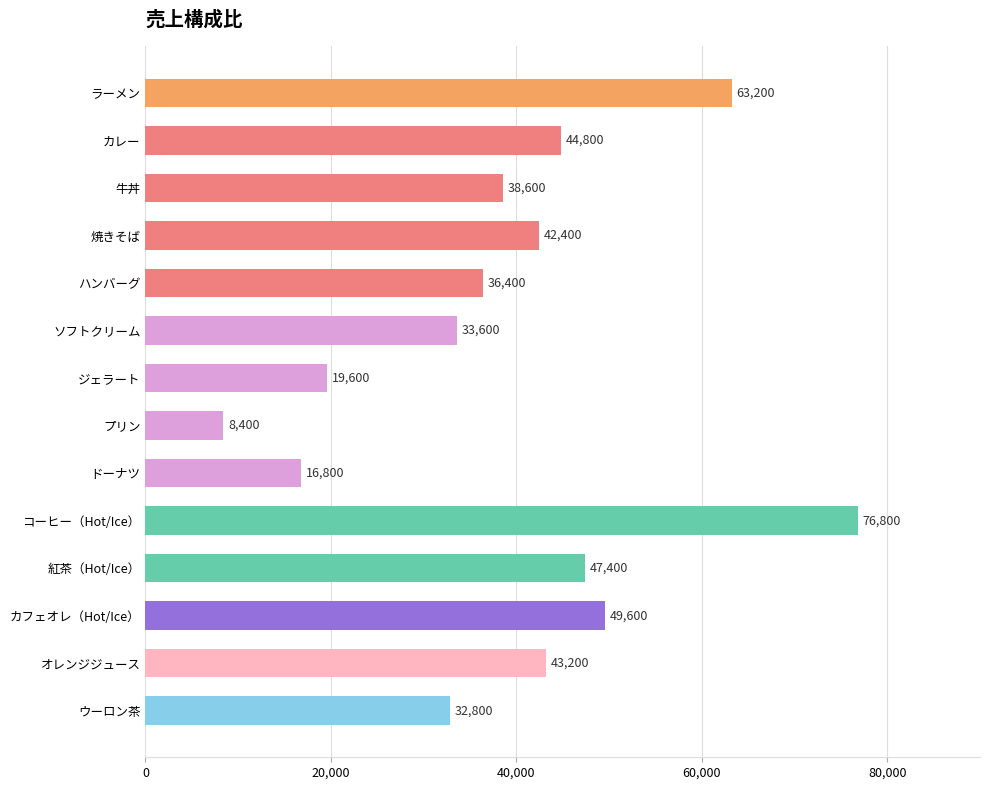

What is the value of the 1st bar from the top?

63200